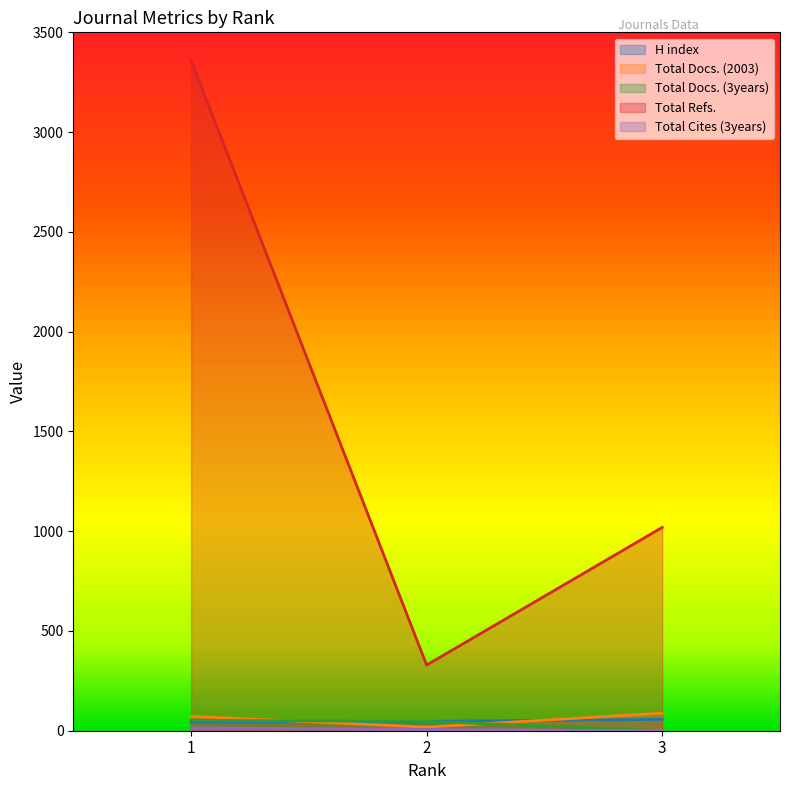

Is it true that Total Refs. equals 186 at 2?

False